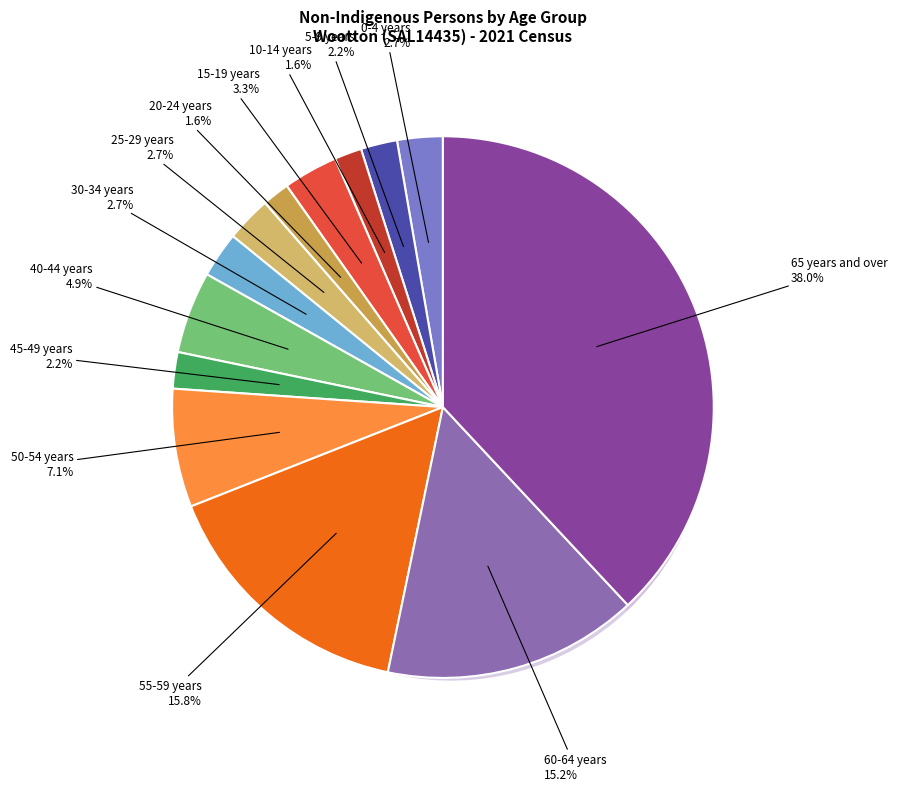

True or false: 10-14 years accounts for 1% of the total.

False